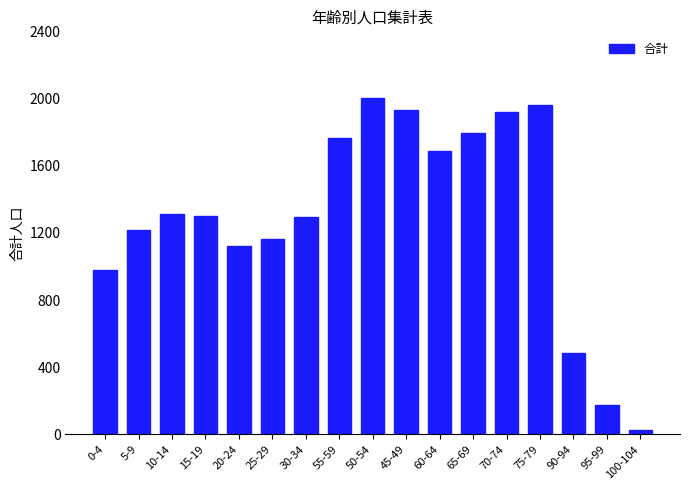

What is the change in value from 45-49 to 65-69?

-139